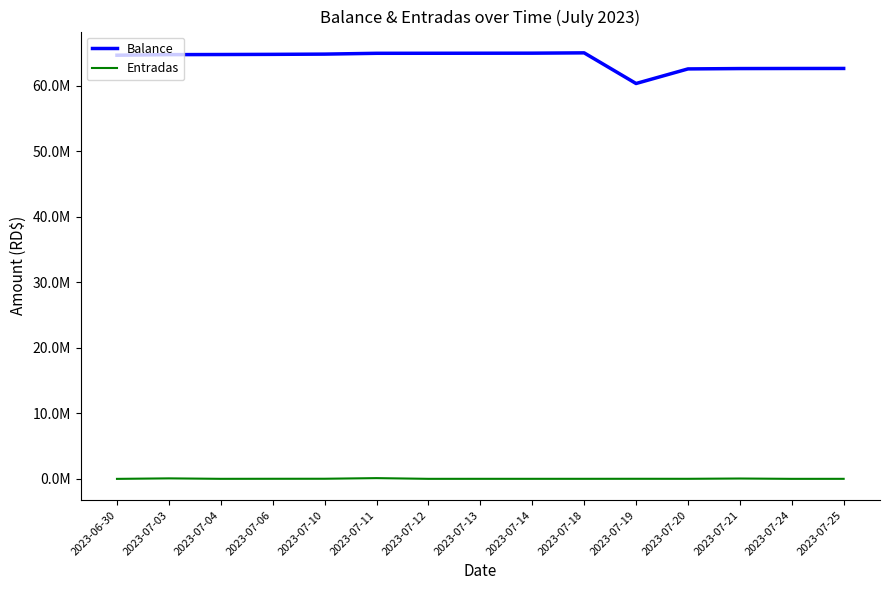

Reading left to right, what are all the values shown in this chart?

Balance: 64634985.4	64722938.8	64741138.8	64766088.8	64803588.8	64926892.2	64932192.2	64939492.2	64947092.2	64995592.2	60319836.7	62544870.1	62598568.1	62609268.1	62615118.1
Entradas: 0.0	75677.9	6500.0	13950.0	19000.0	113103.4	5300.0	7300.0	7600.0	8500.0	12700.0	10200.0	53698.0	3200.0	5850.0